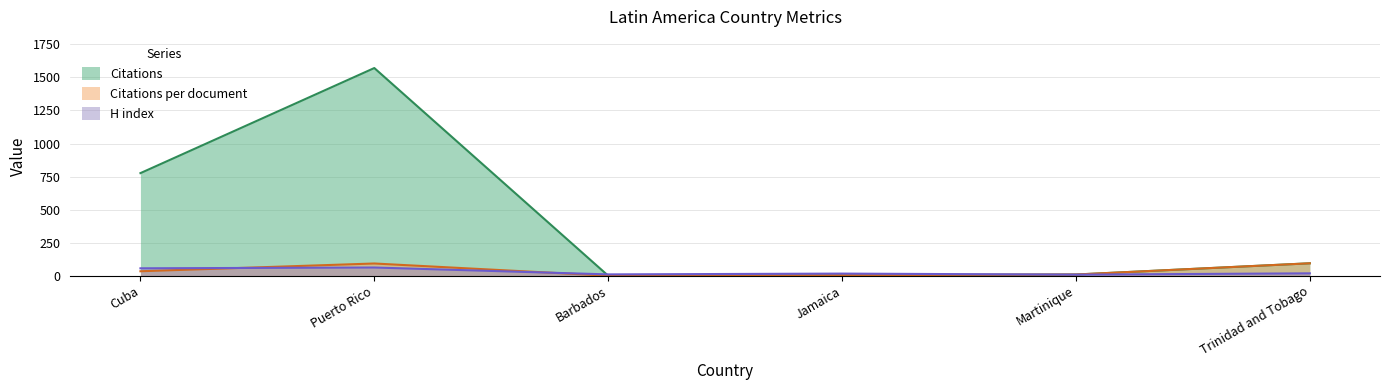

How many interior local valleys does the H index series have?

2